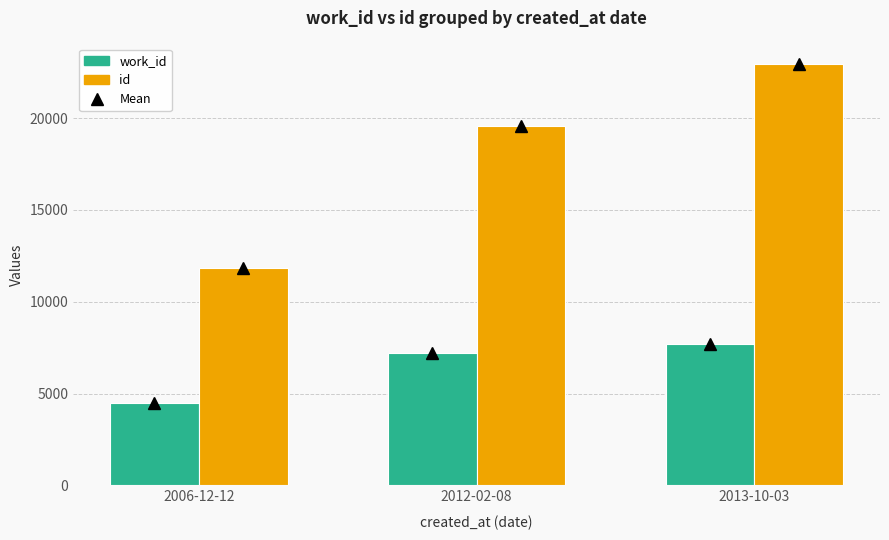

What is the sum of the id values at 2006-12-12 and 2013-10-03?

34742